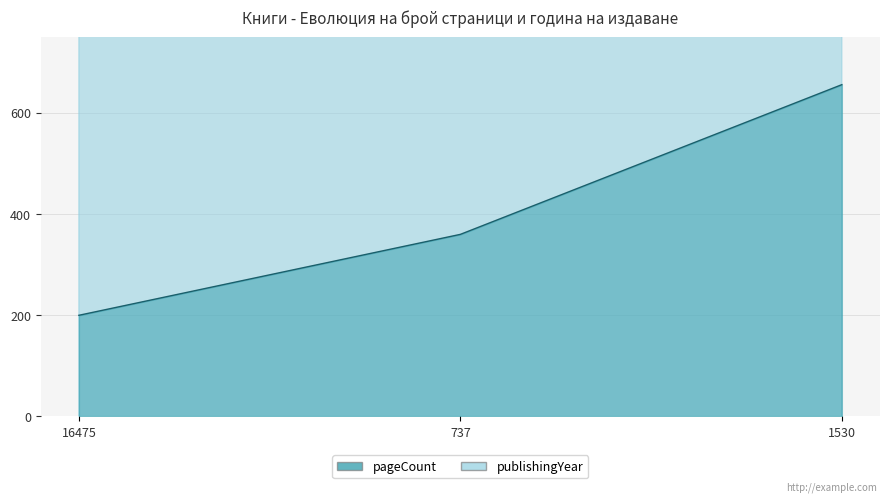

Count the publishingYear values in the range 2016 to 2017.

3